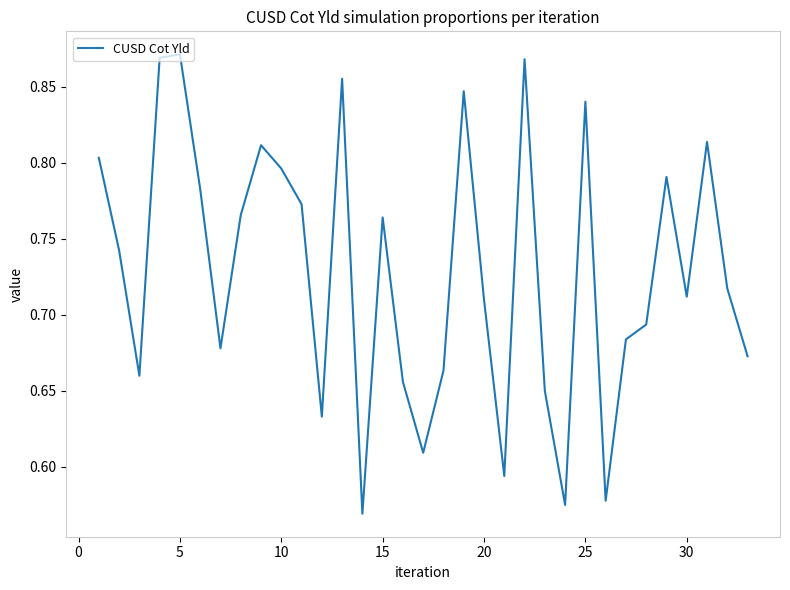

How many interior local peaks (higher than both neighbors) does the data have?

9